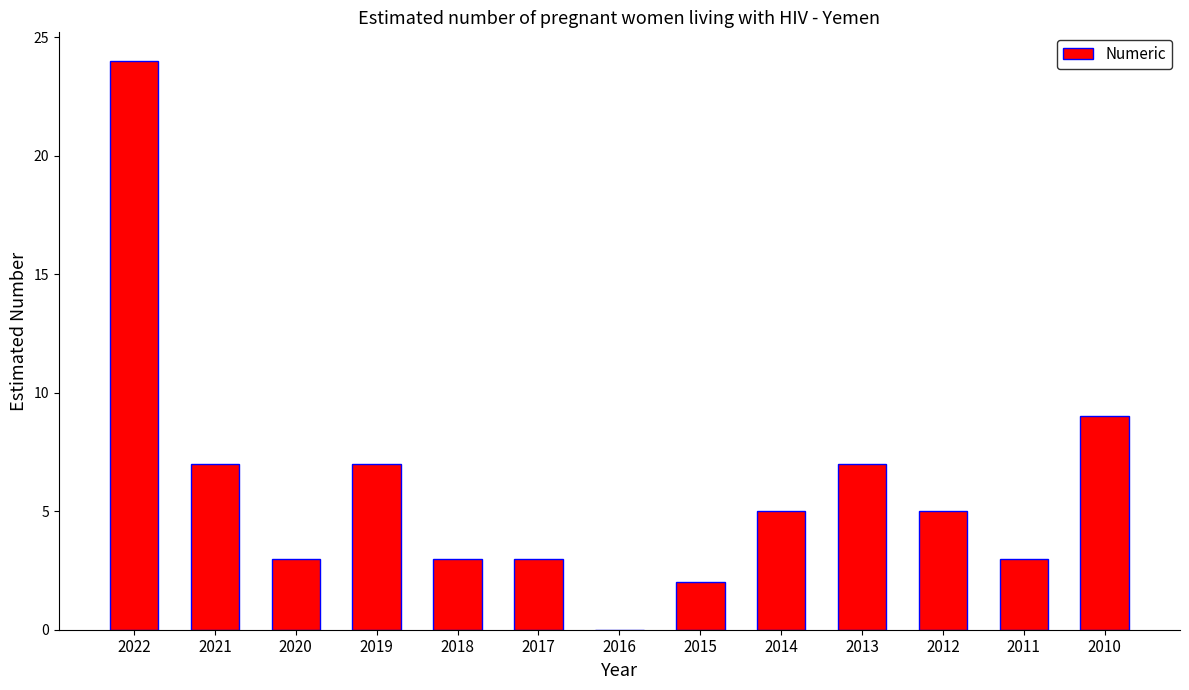

At which label is the value closest to 12?

2010